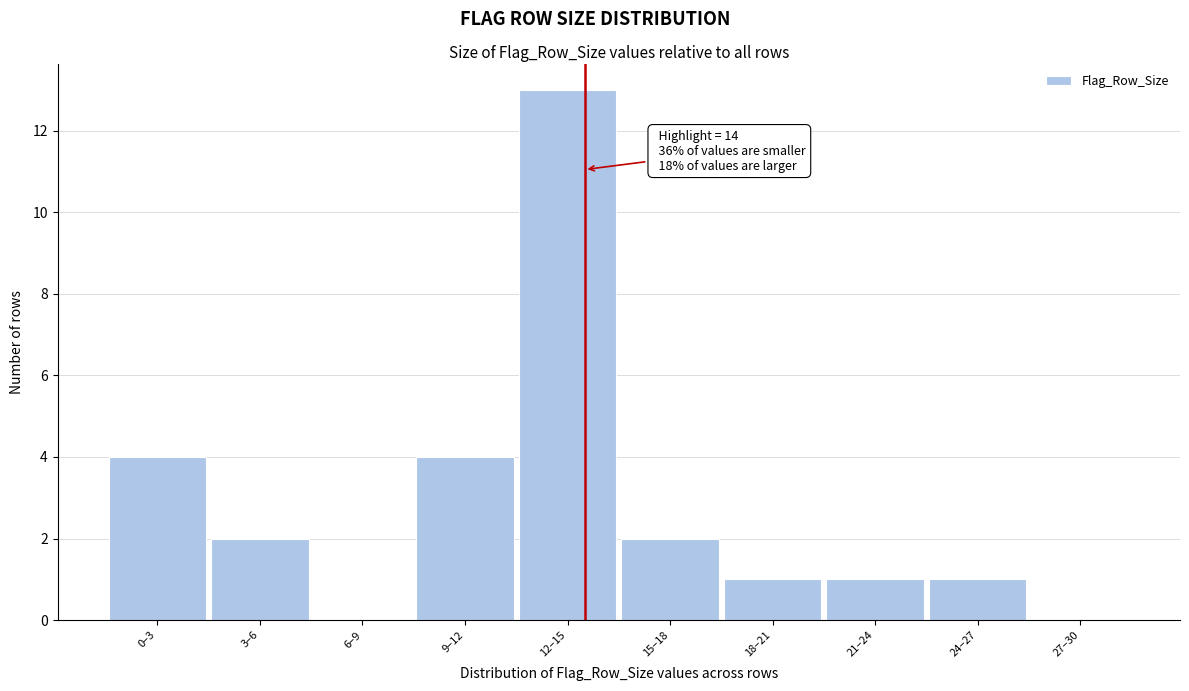

Reading left to right, transcribe all the data shown in this chart.

0–3=4	3–6=2	6–9=0	9–12=4	12–15=13	15–18=2	18–21=1	21–24=1	24–27=1	27–30=0